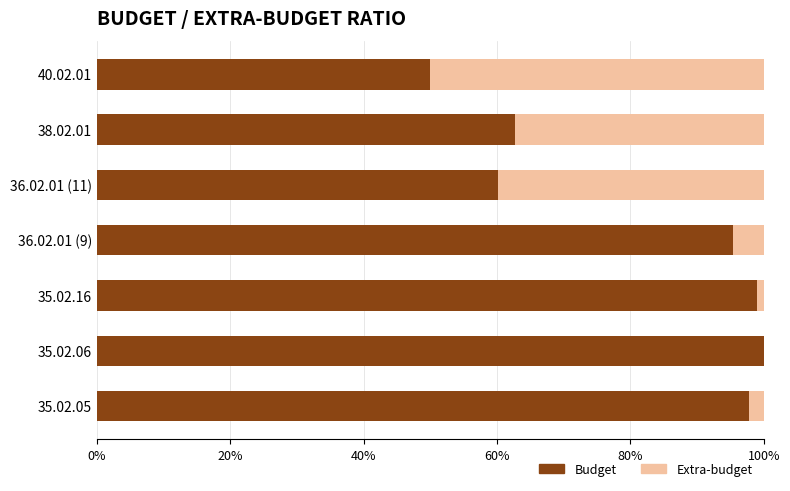

What is the sum of all Budget values?

565.2